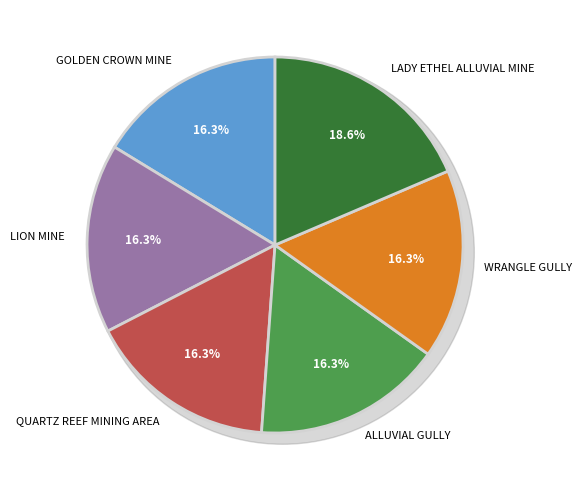

How many segments does this pie chart have?

6